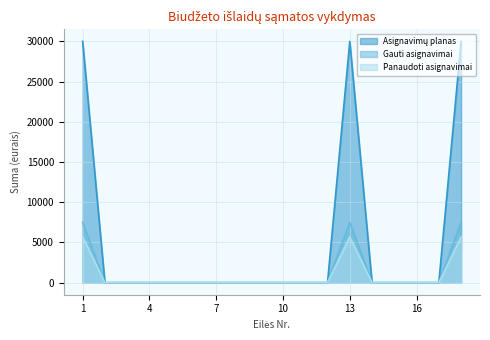

Which series has the widest spread of values?

Asignavimų planas